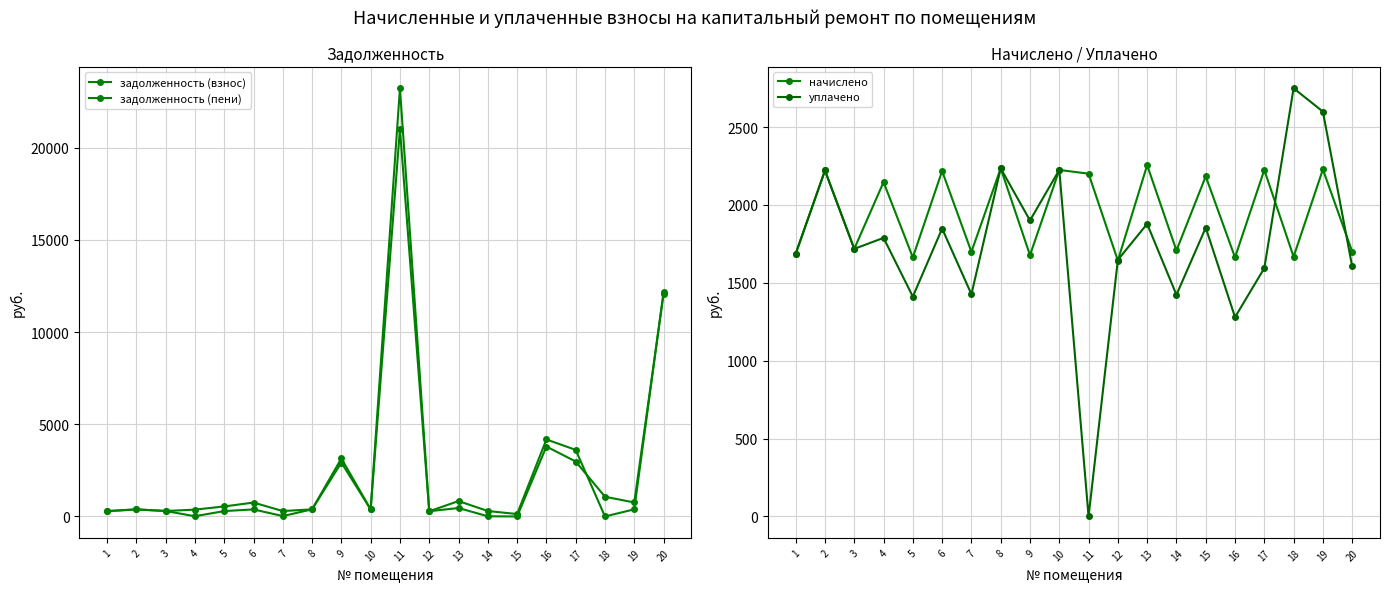

Which series has the widest spread of values?

задолженность (пени)